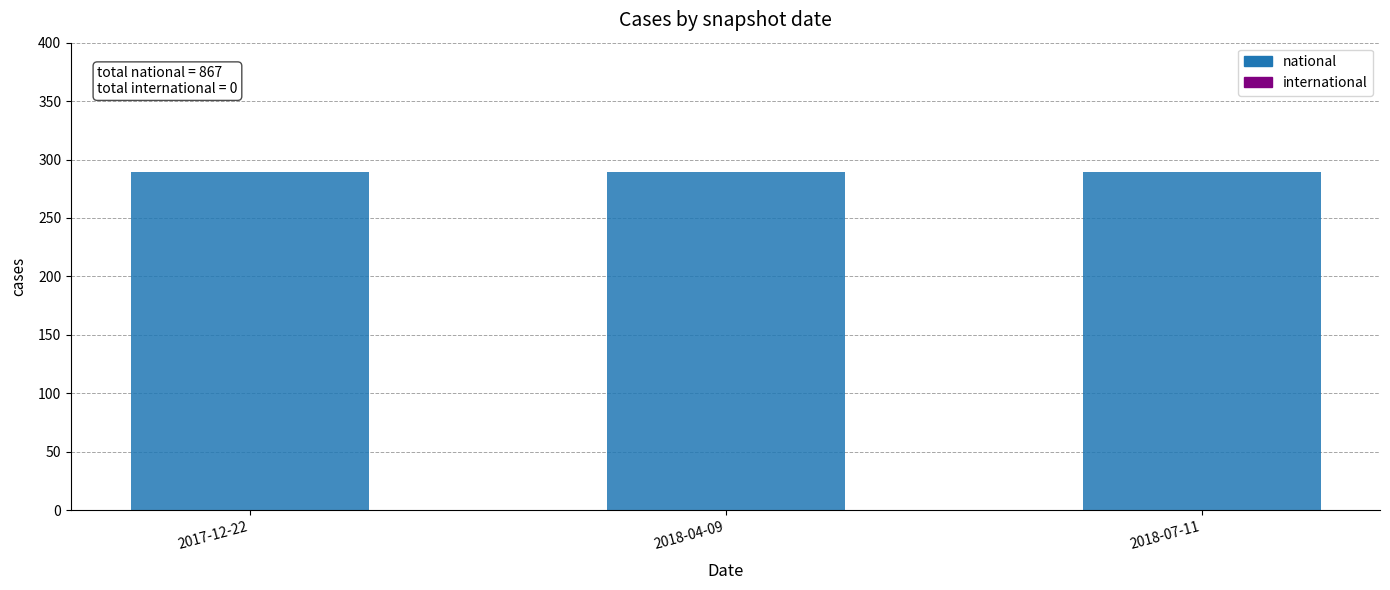

At which category is the sum across all series the highest?

2017-12-22